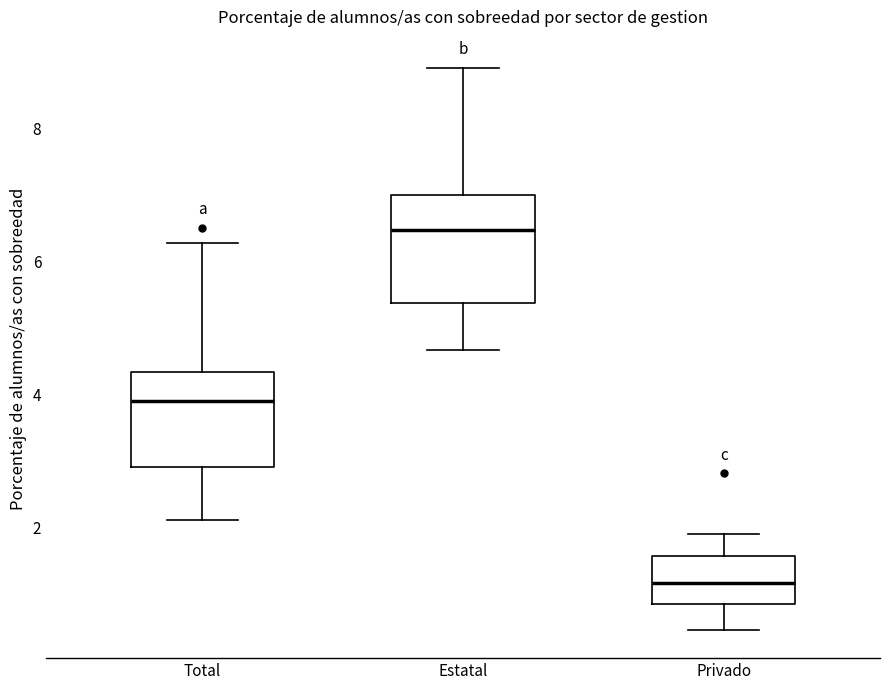

Which box has the lowest median line?

Privado